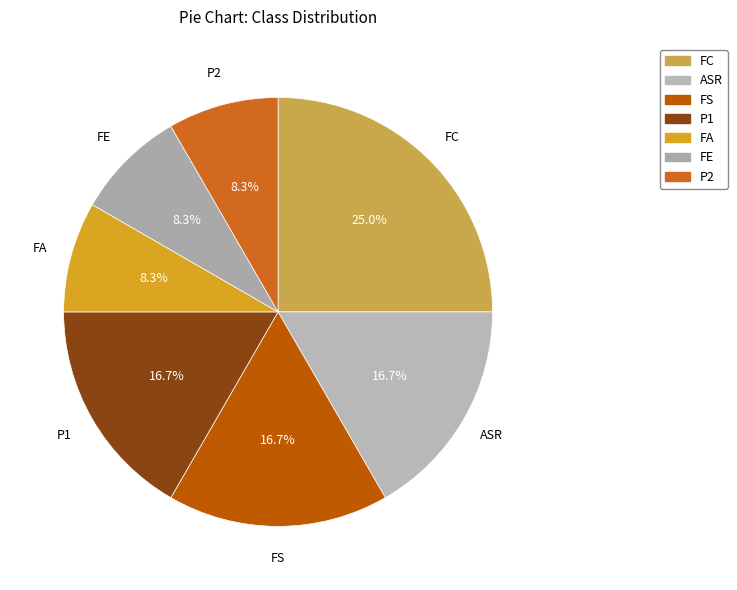

To the nearest percent, what is the average slice percentage?

14%